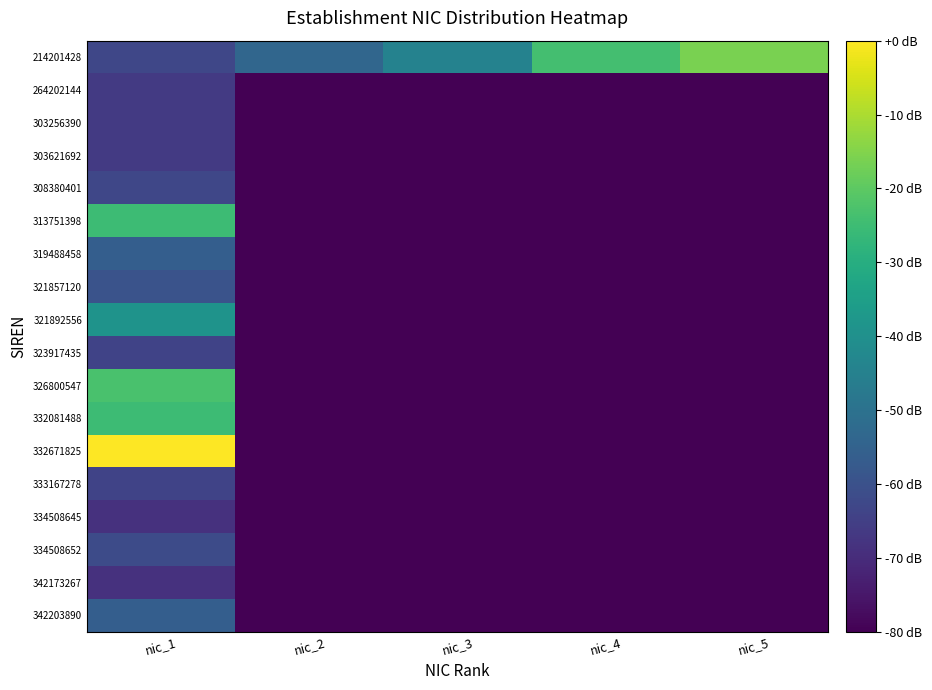

Reading left to right, list all the values displayed in this chart.

214201428: nic_1=-62.9	nic_2=-53.7	nic_3=-44.6	nic_4=-24.0	nic_5=-16.0
264202144: nic_1=-66.3	nic_2=-80.0	nic_3=-80.0	nic_4=-80.0	nic_5=-80.0
303256390: nic_1=-66.3	nic_2=-80.0	nic_3=-80.0	nic_4=-80.0	nic_5=-80.0
303621692: nic_1=-66.3	nic_2=-80.0	nic_3=-80.0	nic_4=-80.0	nic_5=-80.0
308380401: nic_1=-62.9	nic_2=-80.0	nic_3=-80.0	nic_4=-80.0	nic_5=-80.0
313751398: nic_1=-25.1	nic_2=-80.0	nic_3=-80.0	nic_4=-80.0	nic_5=-80.0
319488458: nic_1=-56.0	nic_2=-80.0	nic_3=-80.0	nic_4=-80.0	nic_5=-80.0
321857120: nic_1=-59.4	nic_2=-80.0	nic_3=-80.0	nic_4=-80.0	nic_5=-80.0
321892556: nic_1=-38.9	nic_2=-80.0	nic_3=-80.0	nic_4=-80.0	nic_5=-80.0
323917435: nic_1=-64.0	nic_2=-80.0	nic_3=-80.0	nic_4=-80.0	nic_5=-80.0
326800547: nic_1=-22.9	nic_2=-80.0	nic_3=-80.0	nic_4=-80.0	nic_5=-80.0
332081488: nic_1=-25.1	nic_2=-80.0	nic_3=-80.0	nic_4=-80.0	nic_5=-80.0
332671825: nic_1=0.0	nic_2=-80.0	nic_3=-80.0	nic_4=-80.0	nic_5=-80.0
333167278: nic_1=-64.0	nic_2=-80.0	nic_3=-80.0	nic_4=-80.0	nic_5=-80.0
334508645: nic_1=-68.6	nic_2=-80.0	nic_3=-80.0	nic_4=-80.0	nic_5=-80.0
334508652: nic_1=-61.7	nic_2=-80.0	nic_3=-80.0	nic_4=-80.0	nic_5=-80.0
342173267: nic_1=-68.6	nic_2=-80.0	nic_3=-80.0	nic_4=-80.0	nic_5=-80.0
342203890: nic_1=-56.0	nic_2=-80.0	nic_3=-80.0	nic_4=-80.0	nic_5=-80.0